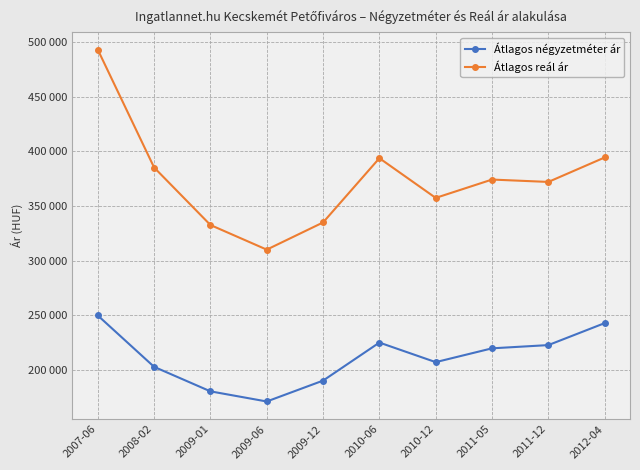

Which label corresponds to the largest value in the chart?

2007-06